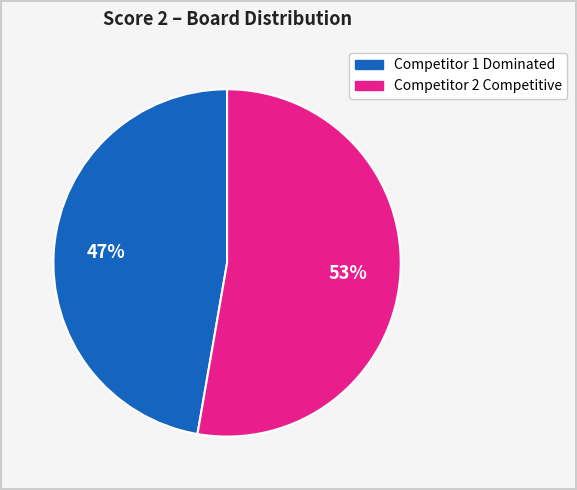

Is there a majority slice in this chart?

Yes